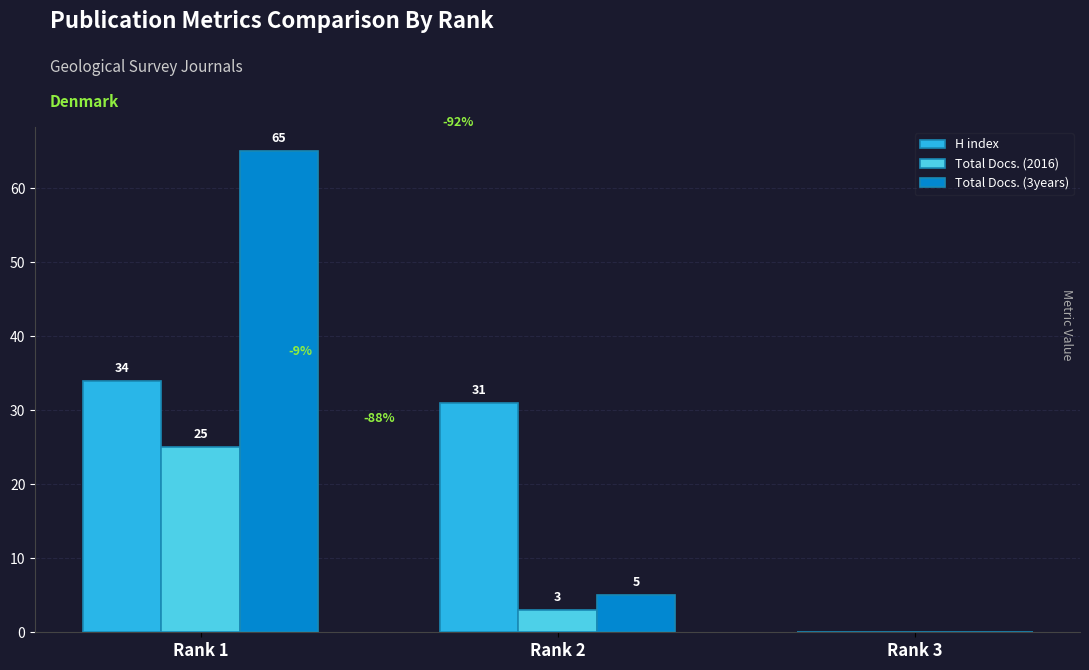

Between Rank 1 and Rank 2, which series saw the biggest shift?

Total Docs. (3years)